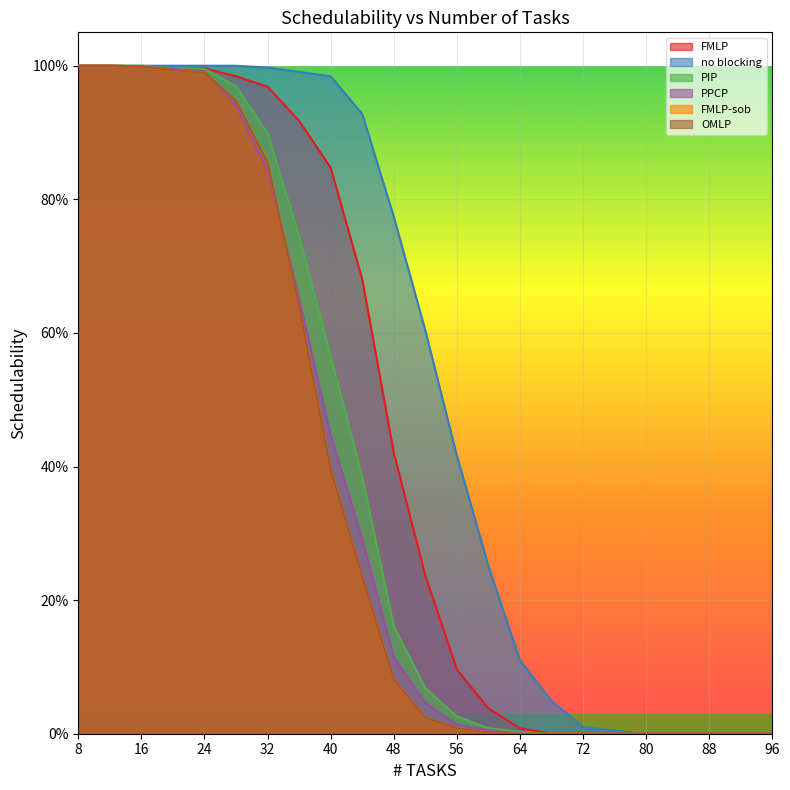

Between 48 and 52, which series saw the biggest shift?

FMLP